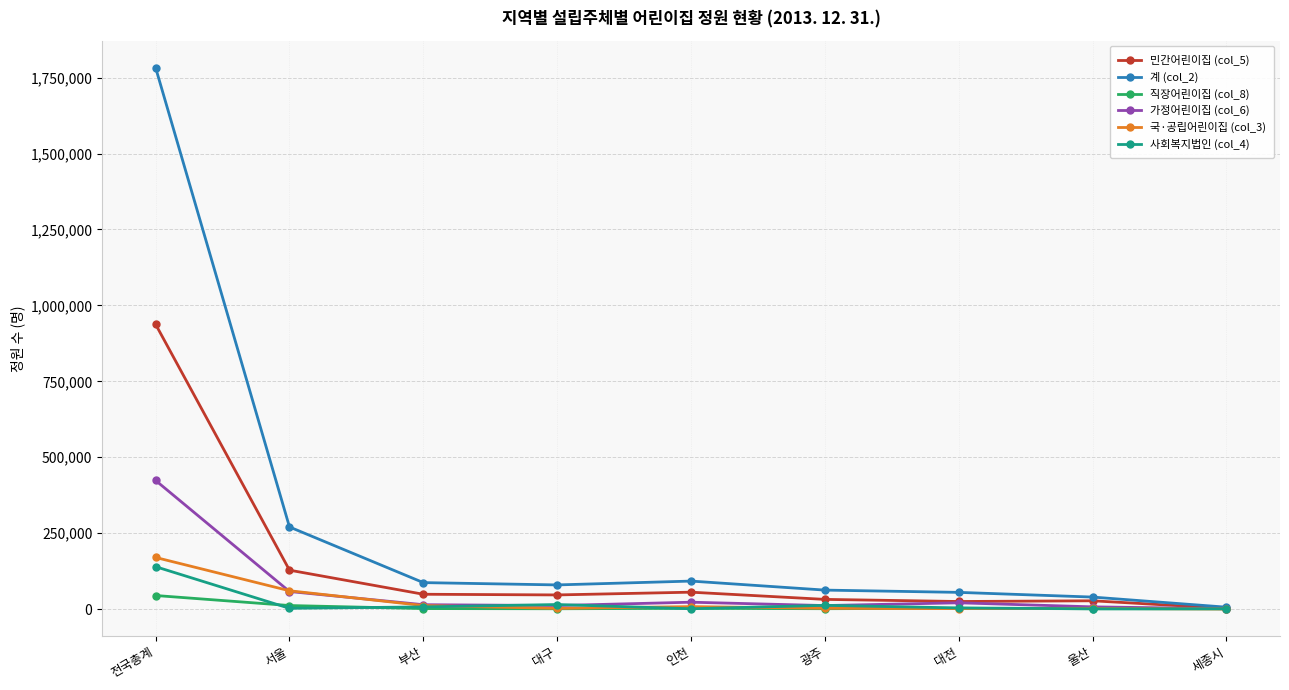

At which label does 직장어린이집 (col_8) first exceed 1738?

전국총계